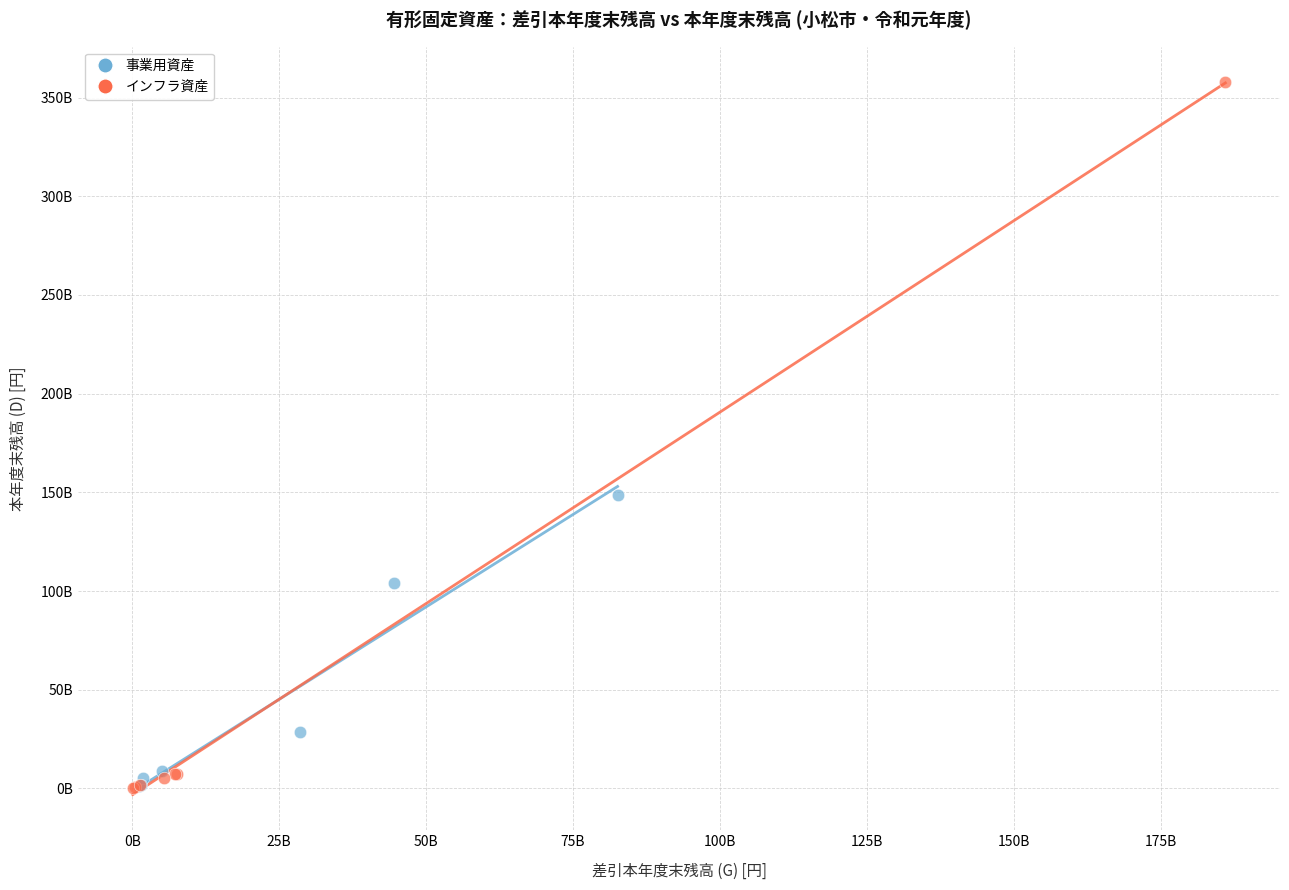

Which series has the widest spread of Y values?

インフラ資産